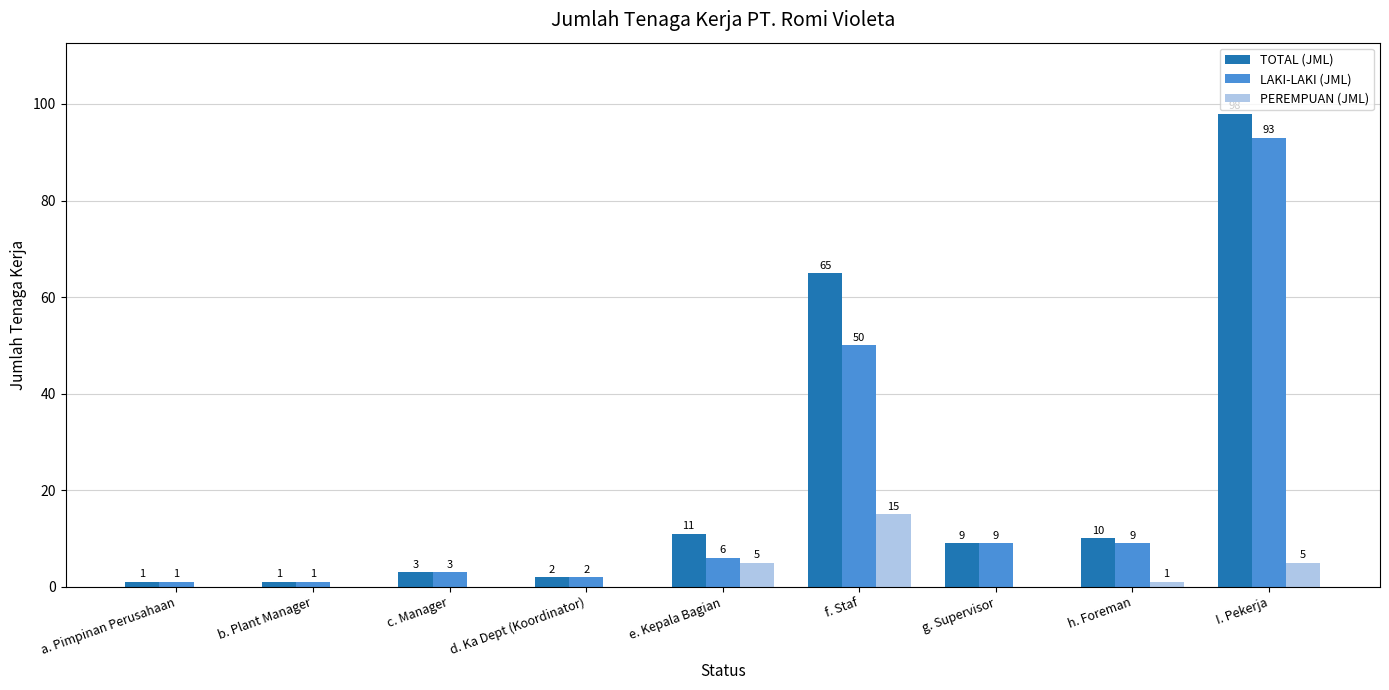

At which category does the chart reach its peak across all series?

I. Pekerja